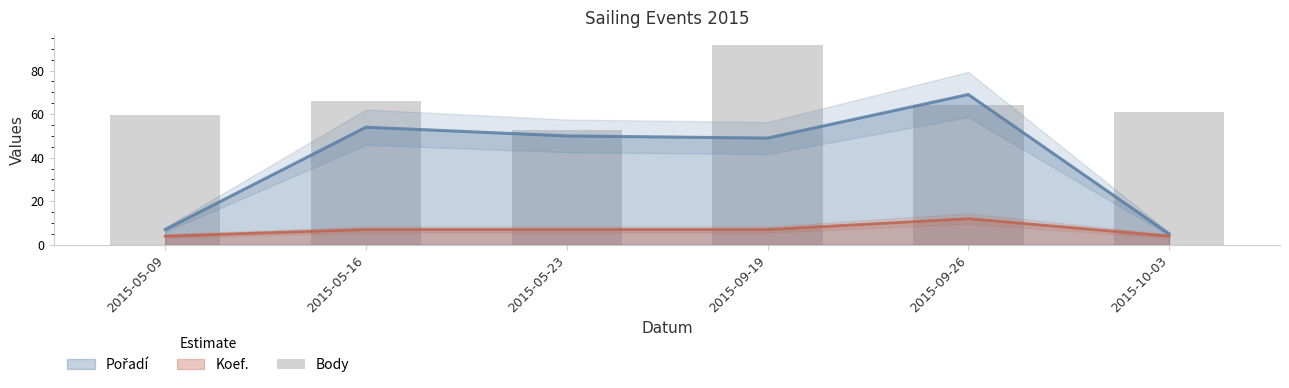

True or false: the data shows 92.8 at 2015-09-26.

False